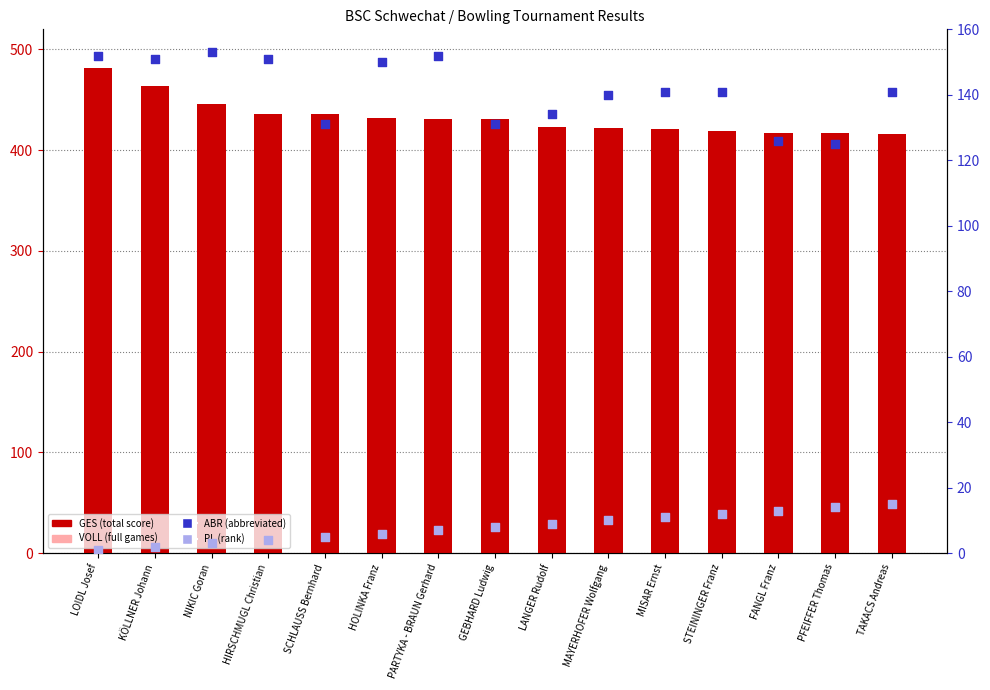

What is the total value across all series at TAKACS Andreas?

847